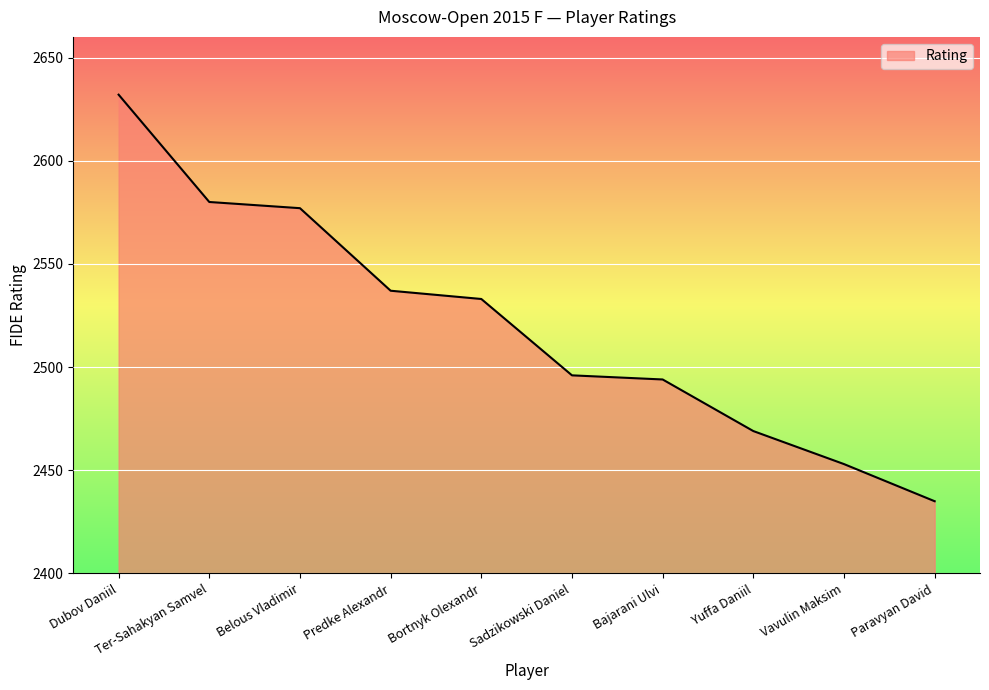

What position from the right is Ter-Sahakyan Samvel?

9